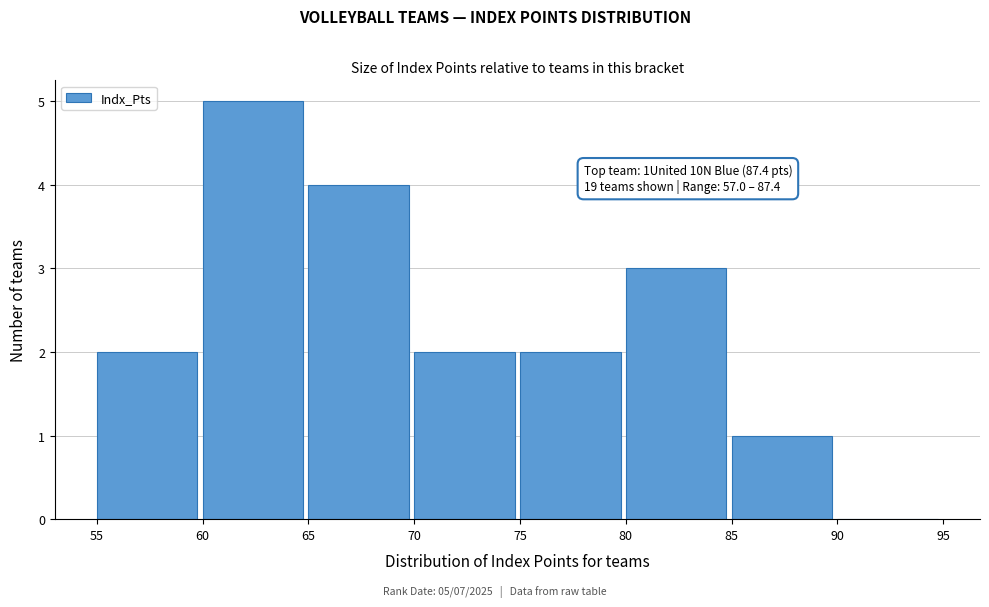

Which range on the x-axis has the tallest bar?

60 to 65